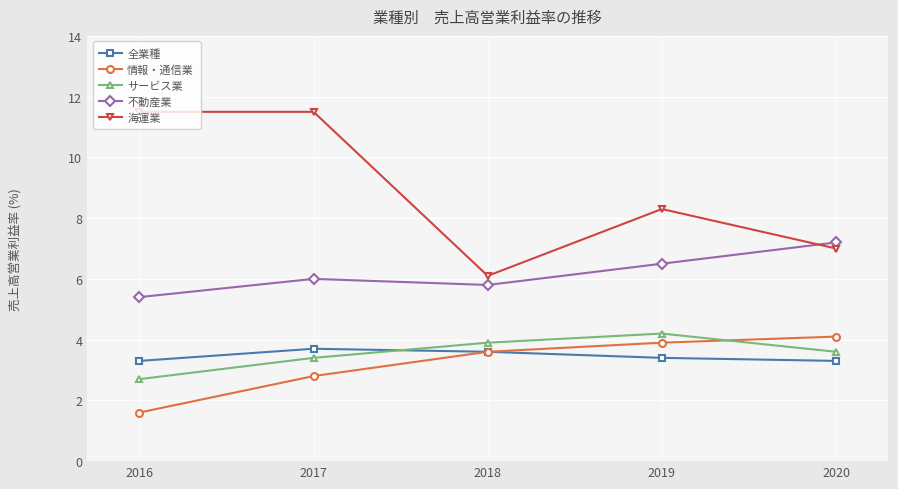

Which label corresponds to the smallest value in the chart?

2016